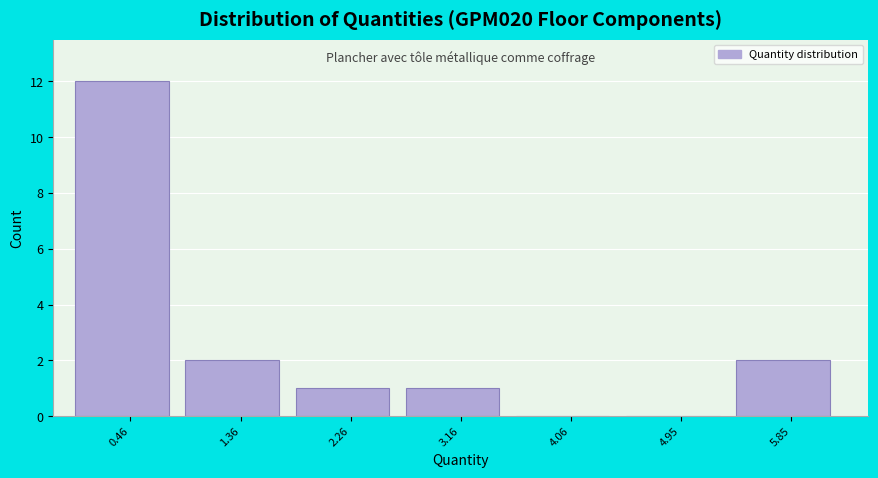

Reading left to right, transcribe this chart: for each bar, give the range it covers on the x-axis and its height. Neither the bar edges nor the heights are printed on the chart, so give them approximately, as read against the axes.

0.0 to 0.9: 12
0.9 to 1.8: 2
1.8 to 2.7: 1
2.7 to 3.6: 1
3.6 to 4.5: 0
4.5 to 5.4: 0
5.4 to 6.3: 2